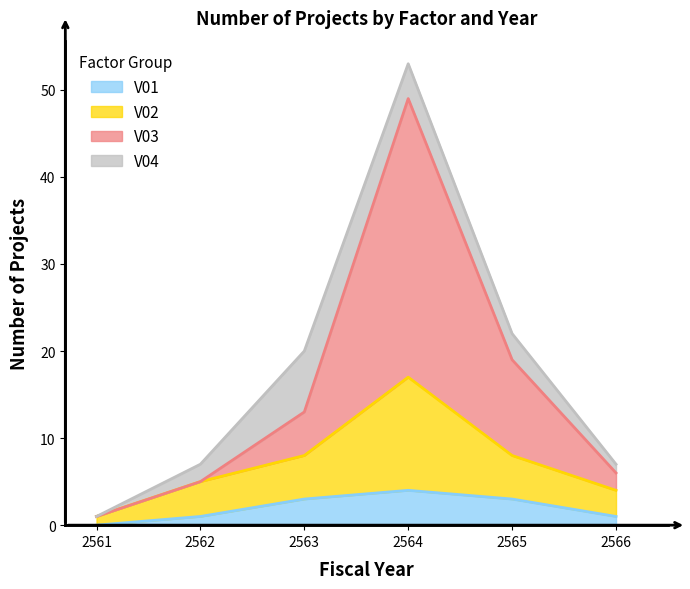

Rank the categories by V02 value from highest to lowest.

2564, 2563, 2565, 2562, 2566, 2561